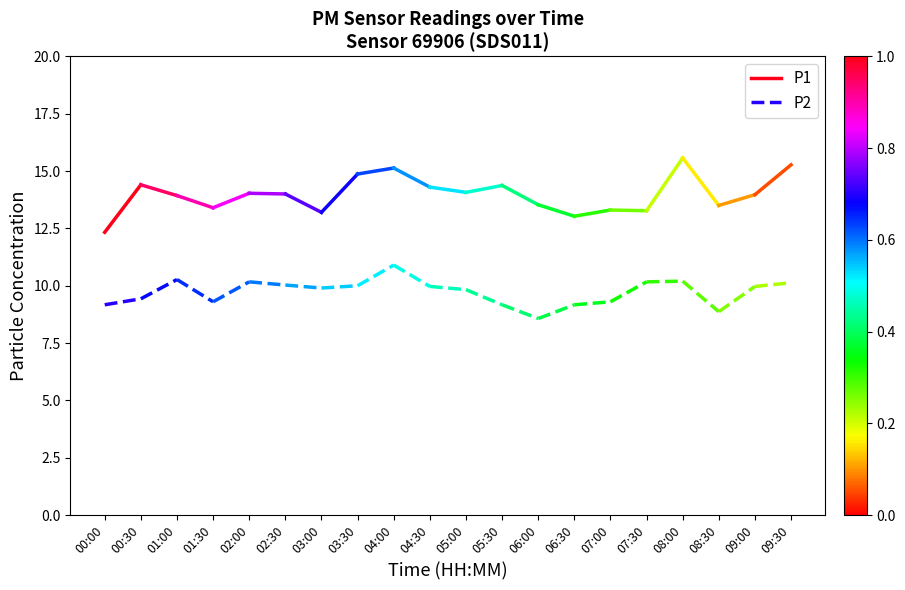

Rank the series by their maximum value, from highest to lowest.

P1, P2